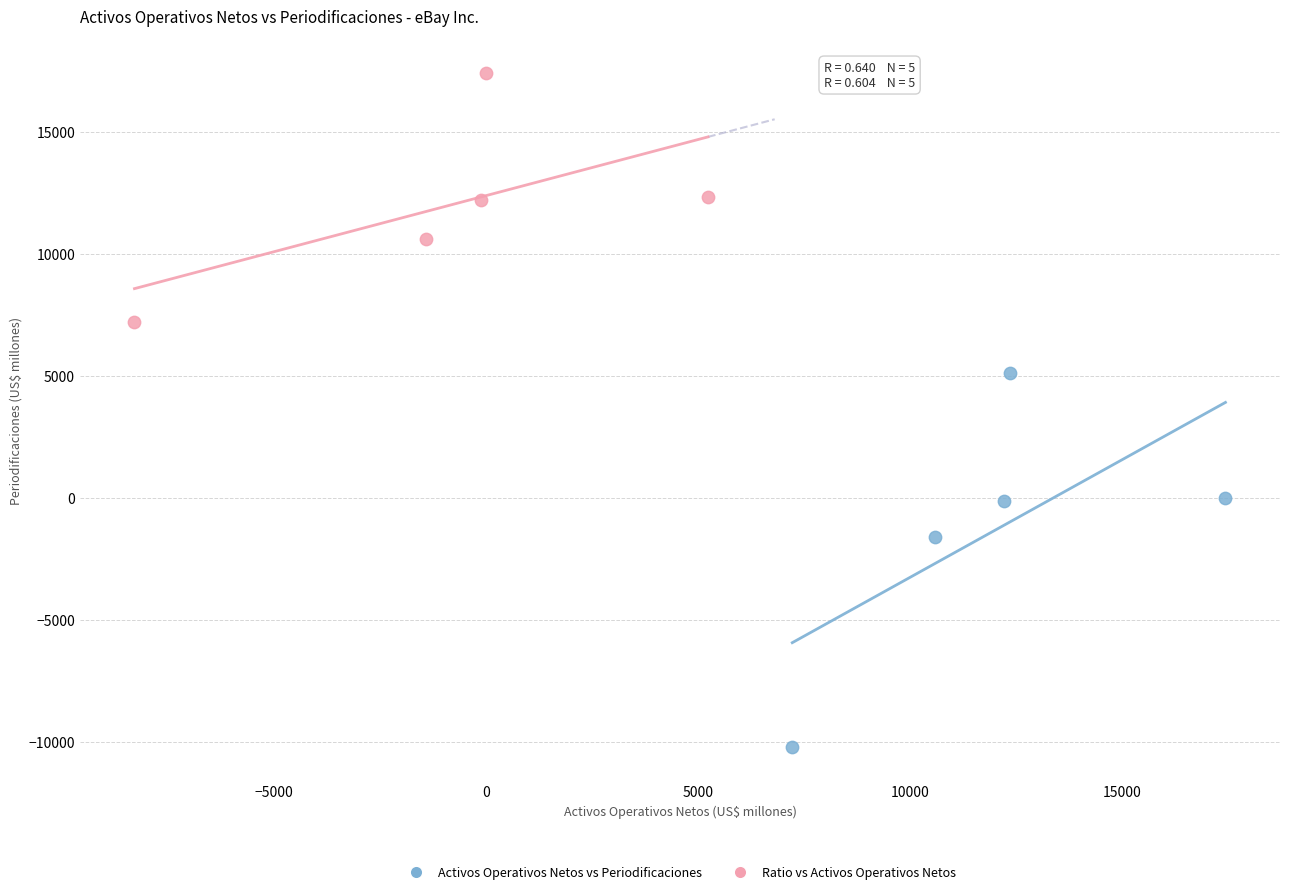

Which series has the largest Y range (max minus min)?

Activos Operativos Netos vs Periodificaciones